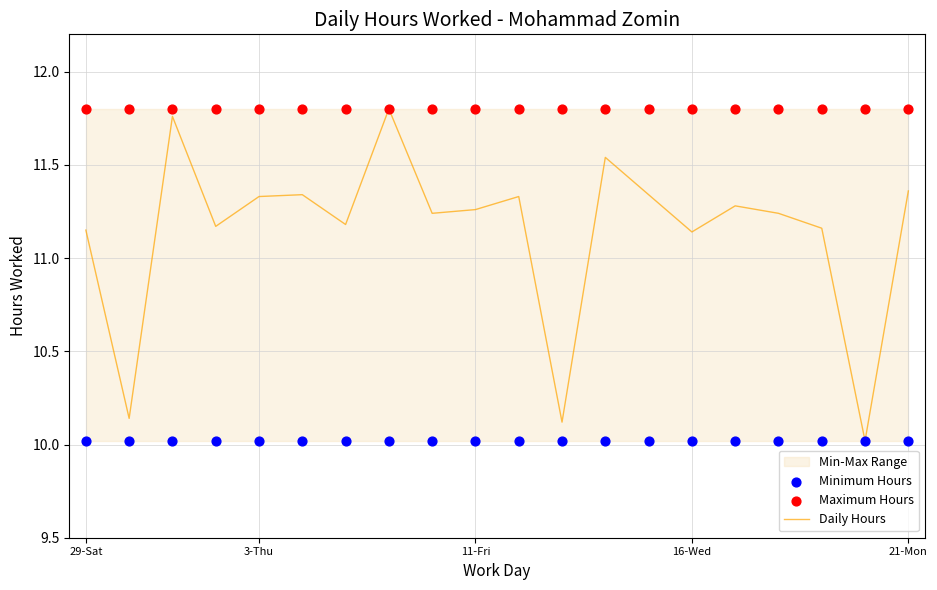

Which series has the largest total across all categories?

Maximum Hours